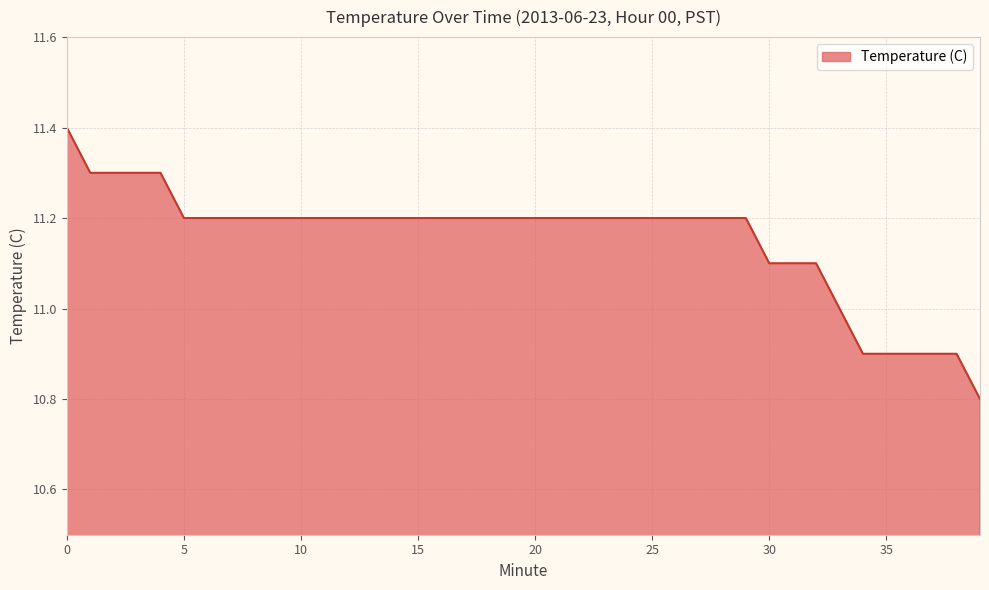

What is the minimum value shown in the chart?

10.8